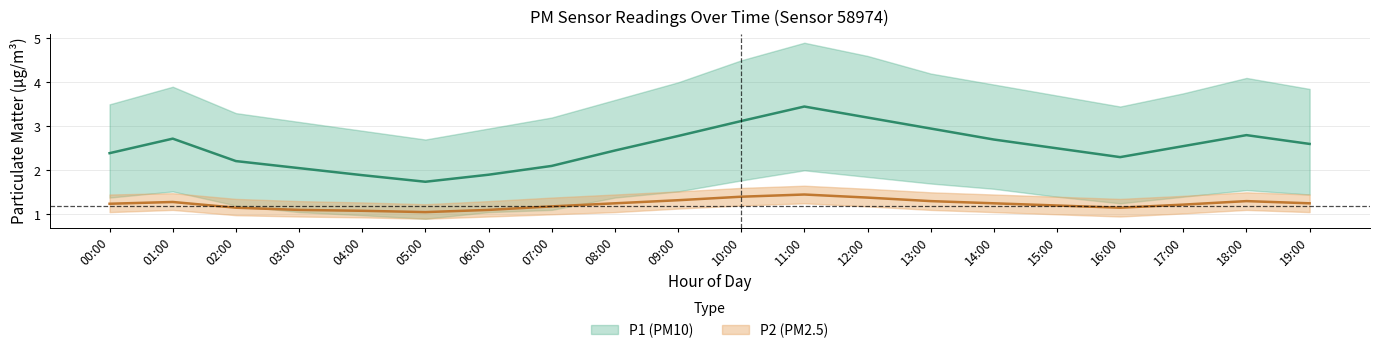

The value of P1 at 04:00 is 1.2. True or false?

False